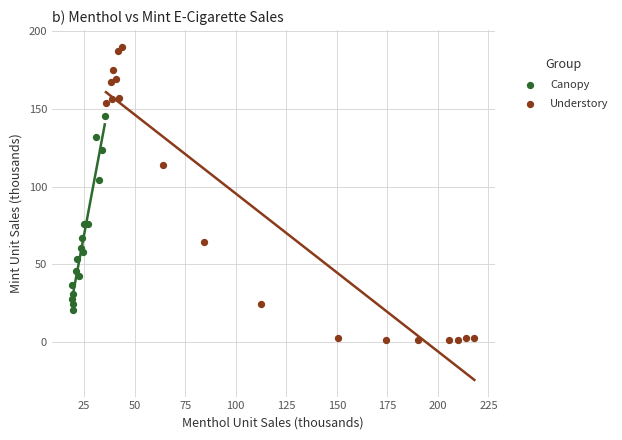

Which series reaches the maximum Y coordinate?

Understory